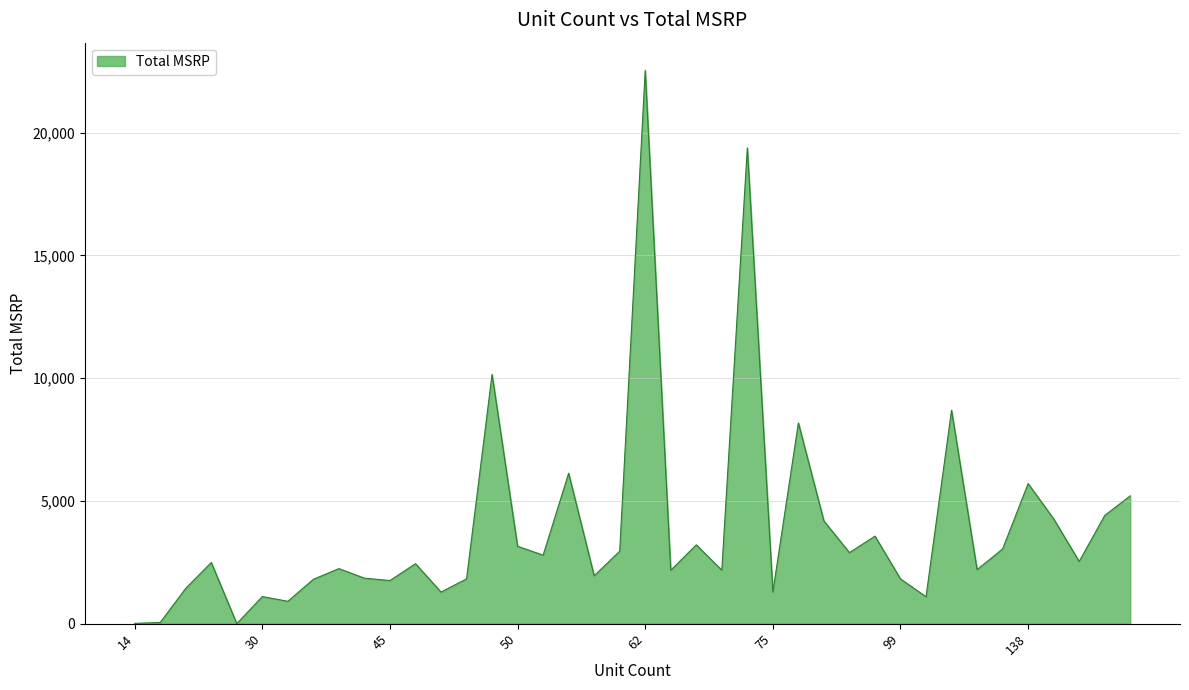

What is the difference between the maximum and minimum values?

22529.8